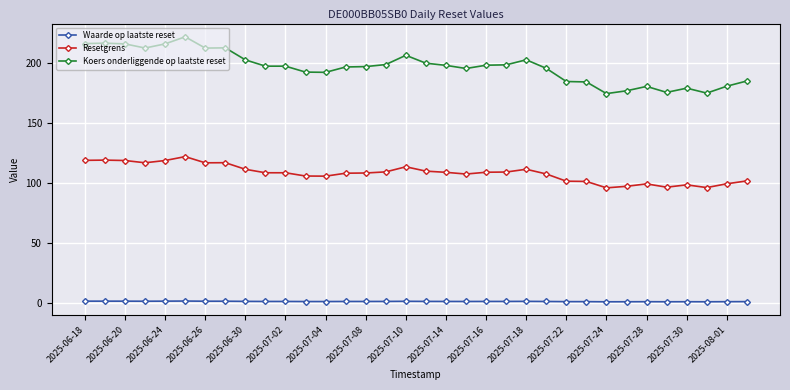

What is the maximum value shown in the chart?

221.8